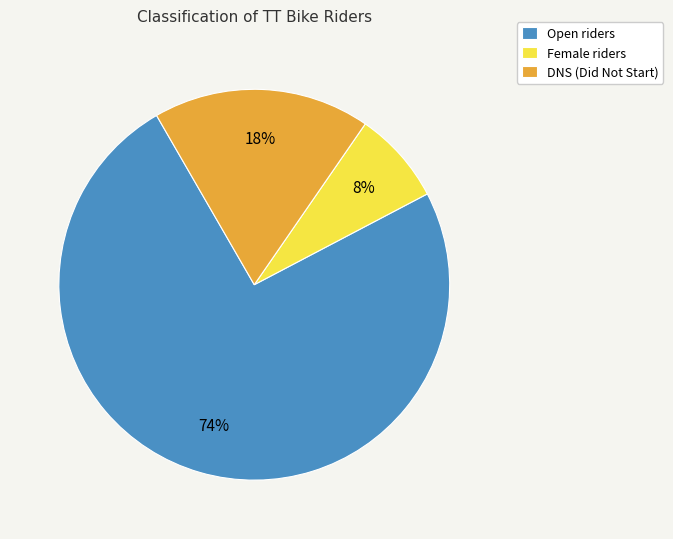

To the nearest percent, what portion does Female represent?

8%